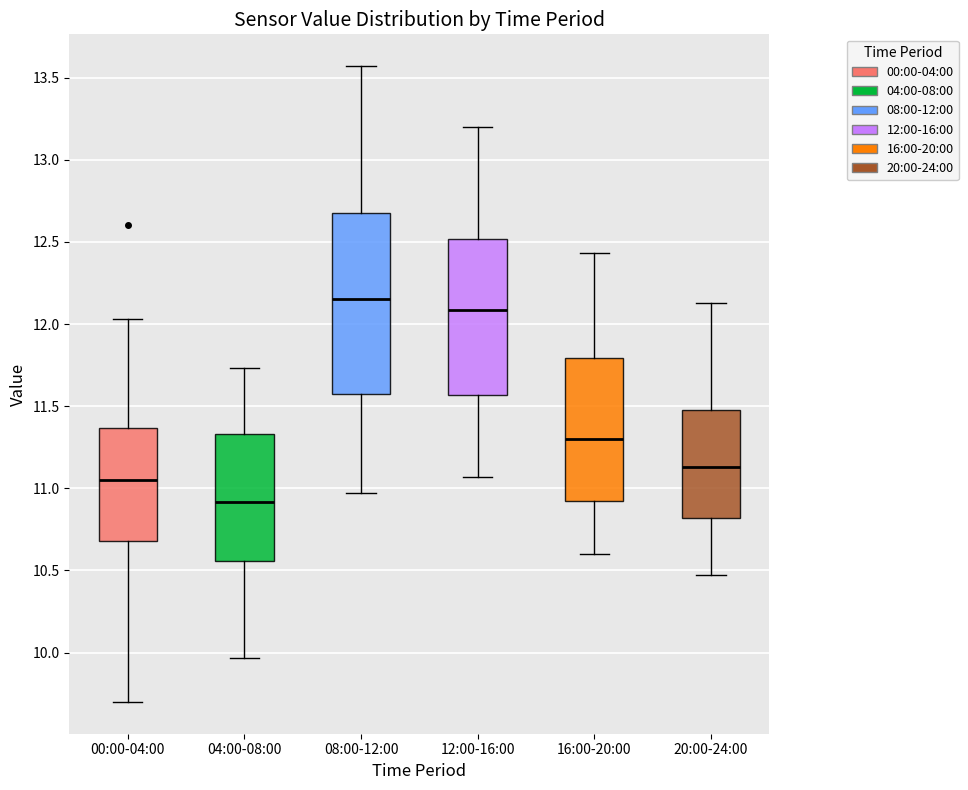

Reading left to right, read every box against the y-axis: the position of its median line, the range the box covers, and the ends of its whiskers. The values are not printed on the chart, so give them approximately, as read against the axis.

00:00-04:00: median 11.05, box 10.70 to 11.35, whiskers 9.70 to 12.05
04:00-08:00: median 10.90, box 10.55 to 11.35, whiskers 9.95 to 11.75
08:00-12:00: median 12.15, box 11.60 to 12.70, whiskers 10.95 to 13.55
12:00-16:00: median 12.10, box 11.55 to 12.50, whiskers 11.05 to 13.20
16:00-20:00: median 11.30, box 10.90 to 11.80, whiskers 10.60 to 12.45
20:00-24:00: median 11.15, box 10.80 to 11.50, whiskers 10.45 to 12.15